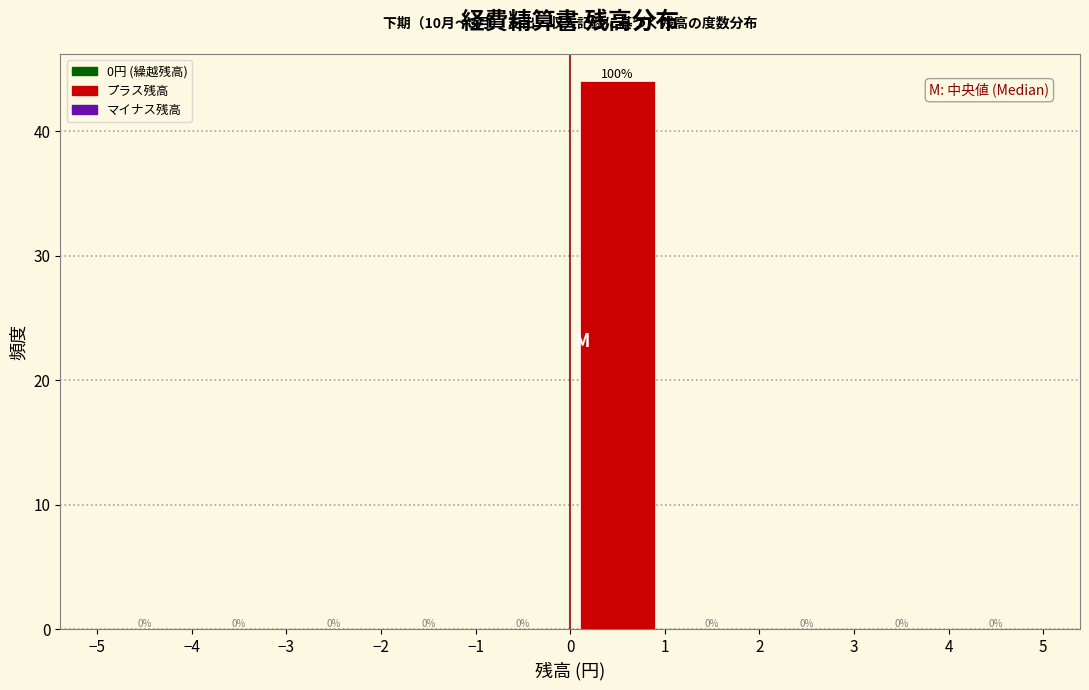

Which range on the x-axis has the tallest bar?

0 to 1